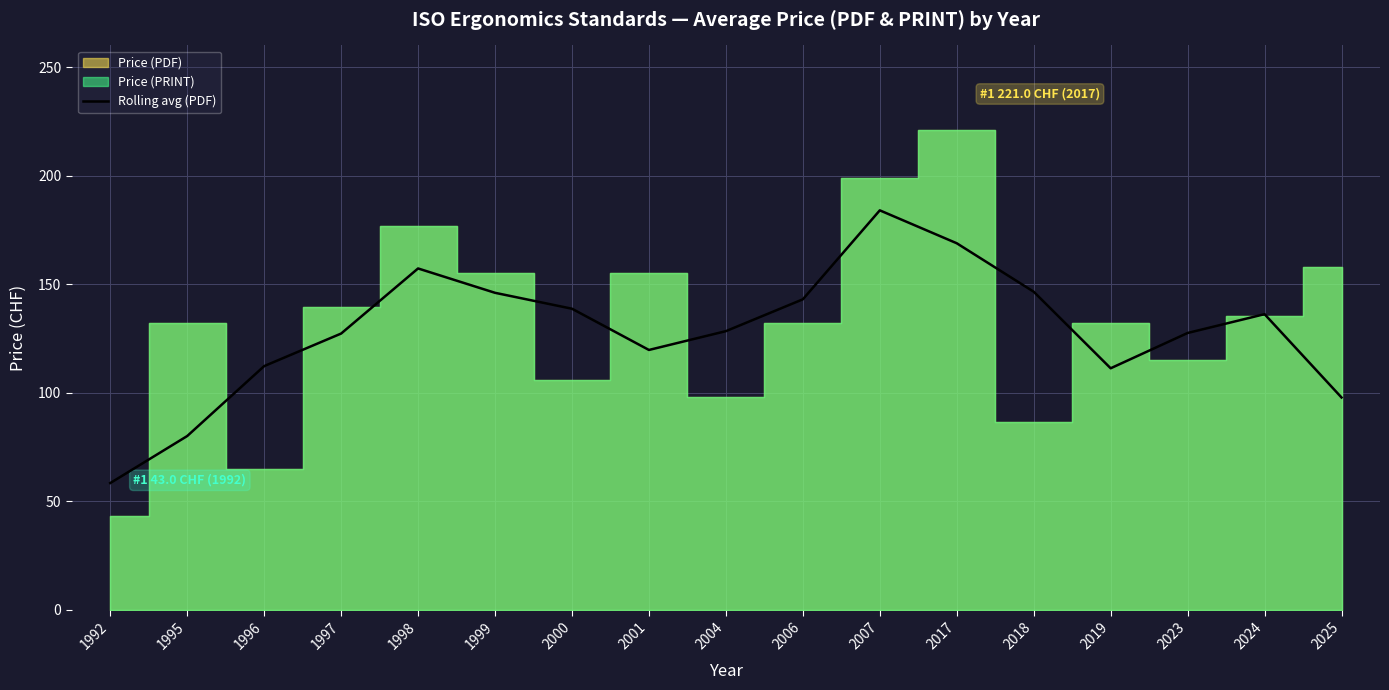

What is the maximum value for Rolling avg (PDF)?

184.0